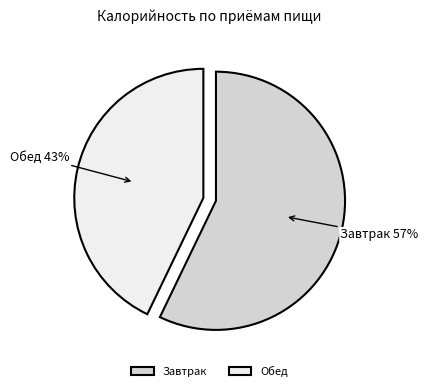

Rank the categories by value from highest to lowest.

Завтрак, Обед